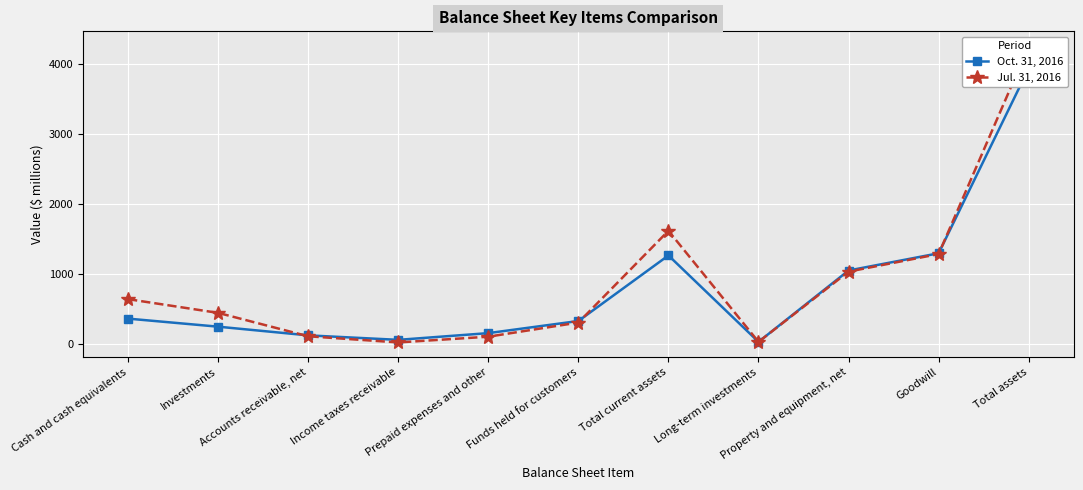

What are all the series names shown in the legend?

Oct. 31, 2016, Jul. 31, 2016